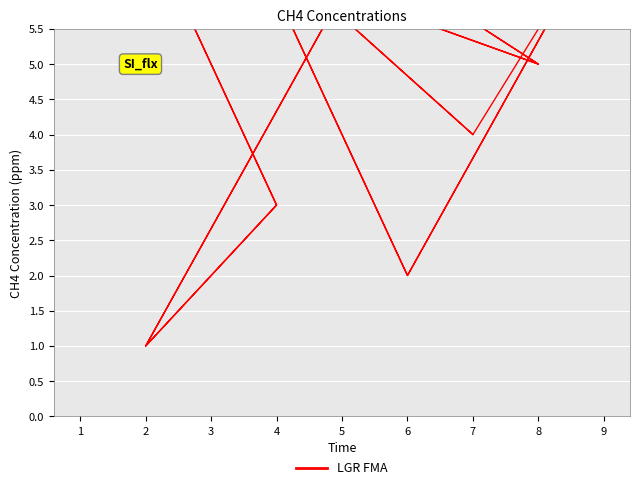

Is it true that the value at 6 is 3?

False